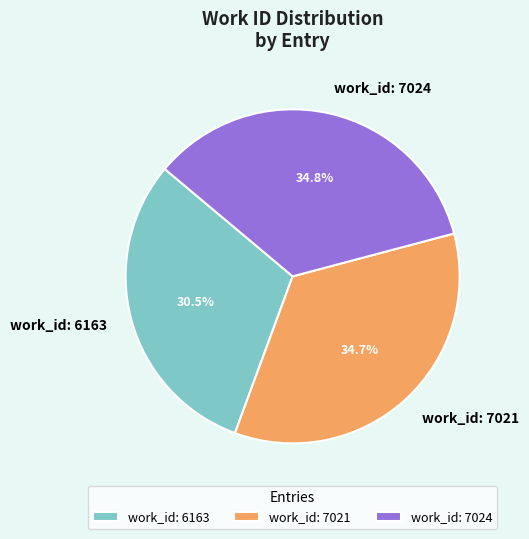

Which slice is the smallest?

work_id: 6163